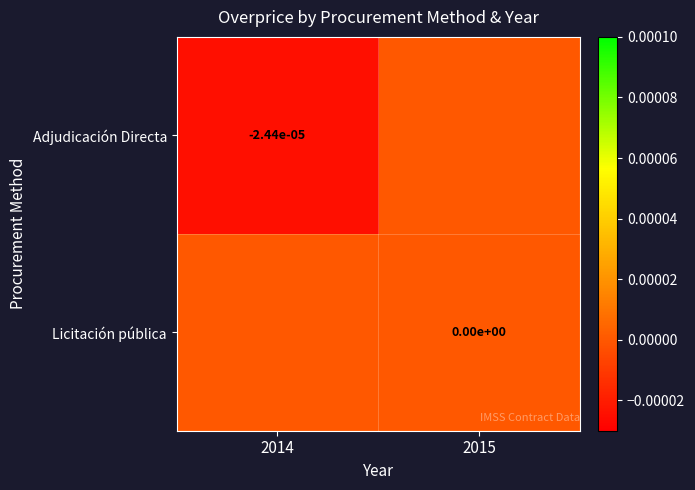

Is it true that Adjudicación Directa equals -0.0 at 2014?

True